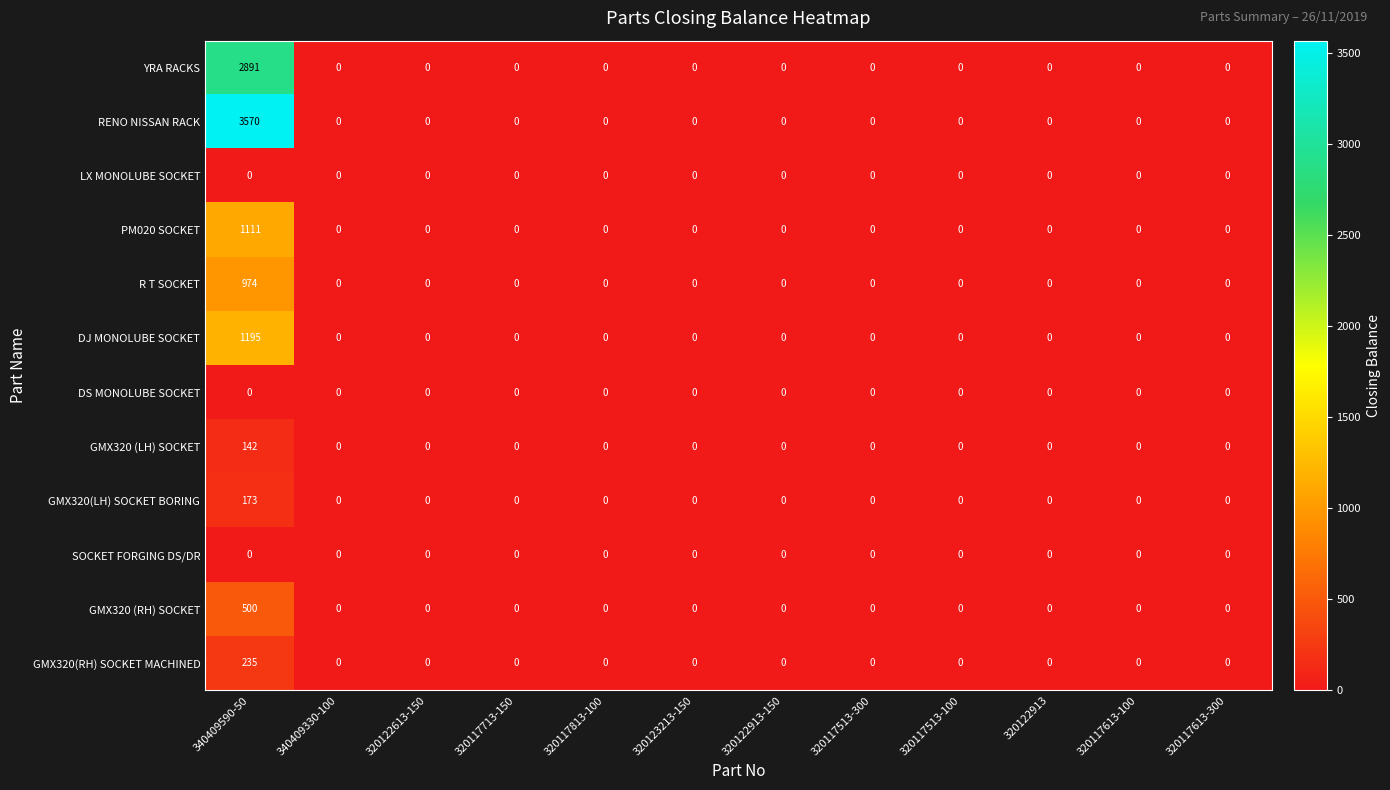

Which series has the largest range (max minus min)?

RENO NISSAN RACK